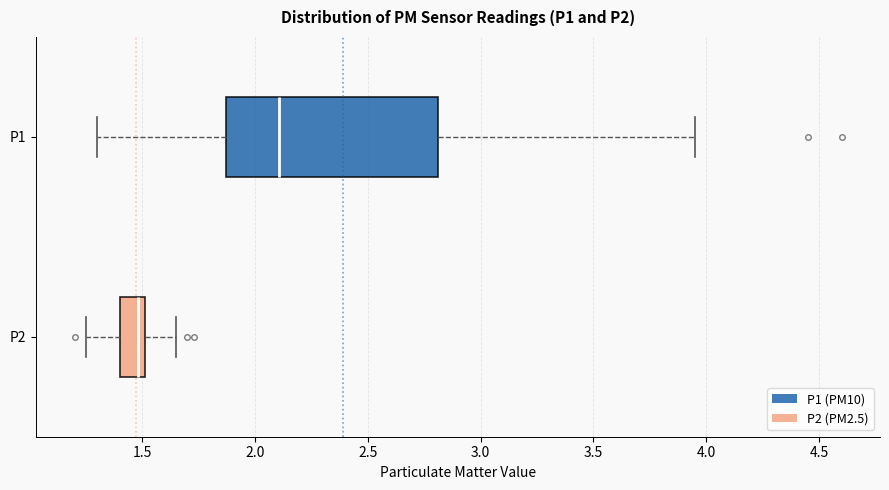

Where is the right edge of the box for P2 on the x-axis? The values are not printed on the chart, so give them approximately, as read against the axis.

1.50